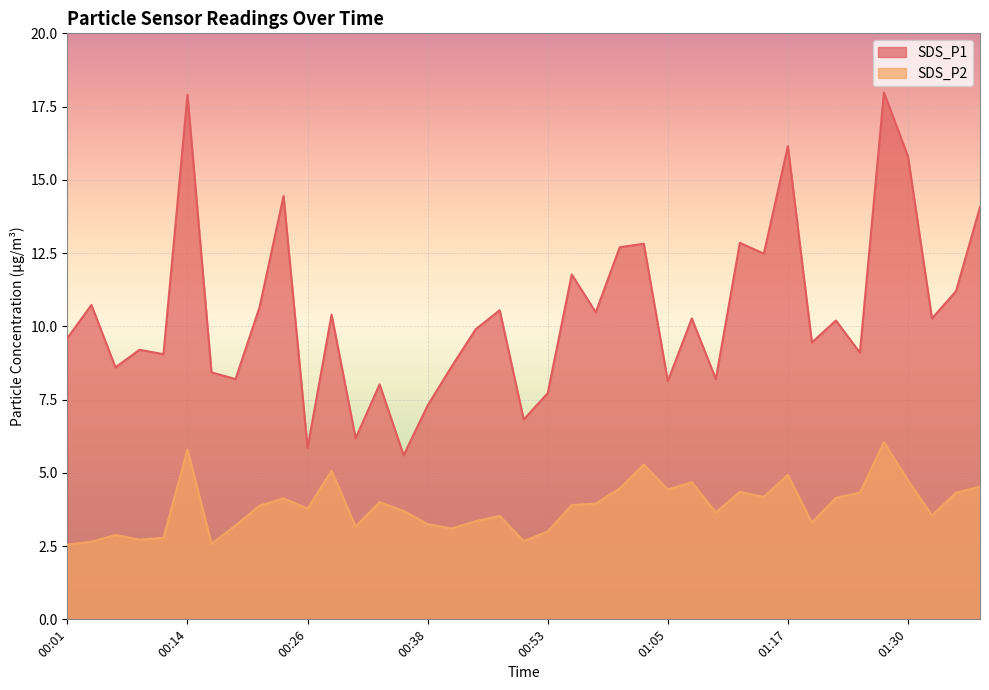

How many data points in SDS_P2 are less than 3?

7